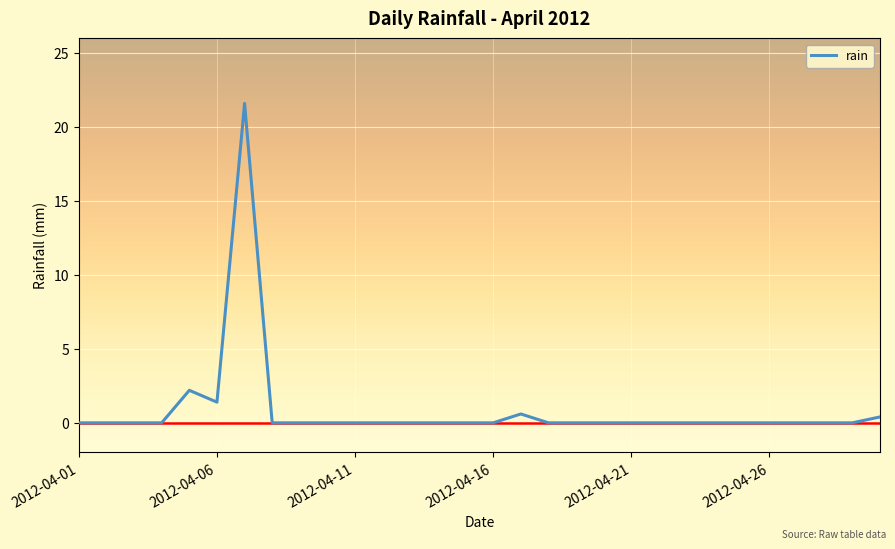

What is the maximum value shown in the chart?

21.6